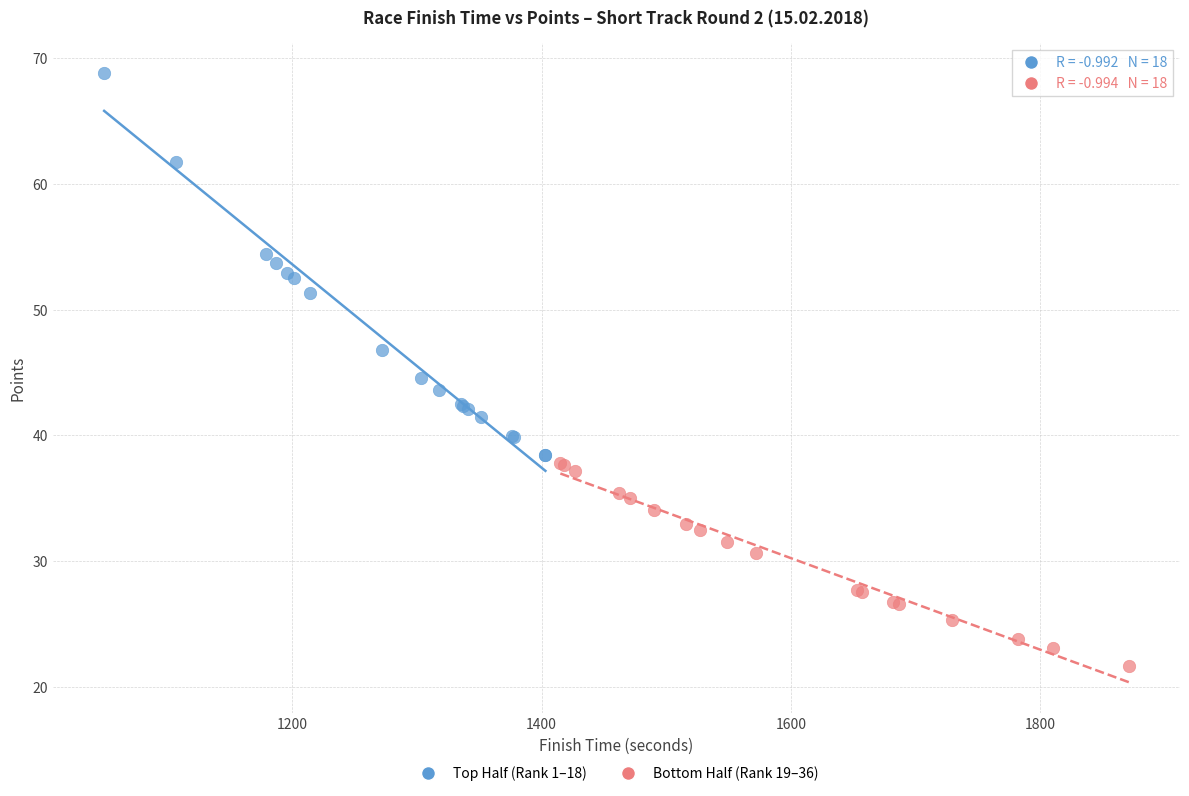

Which series contains the highest Y value?

Top Half (Rank 1–18)